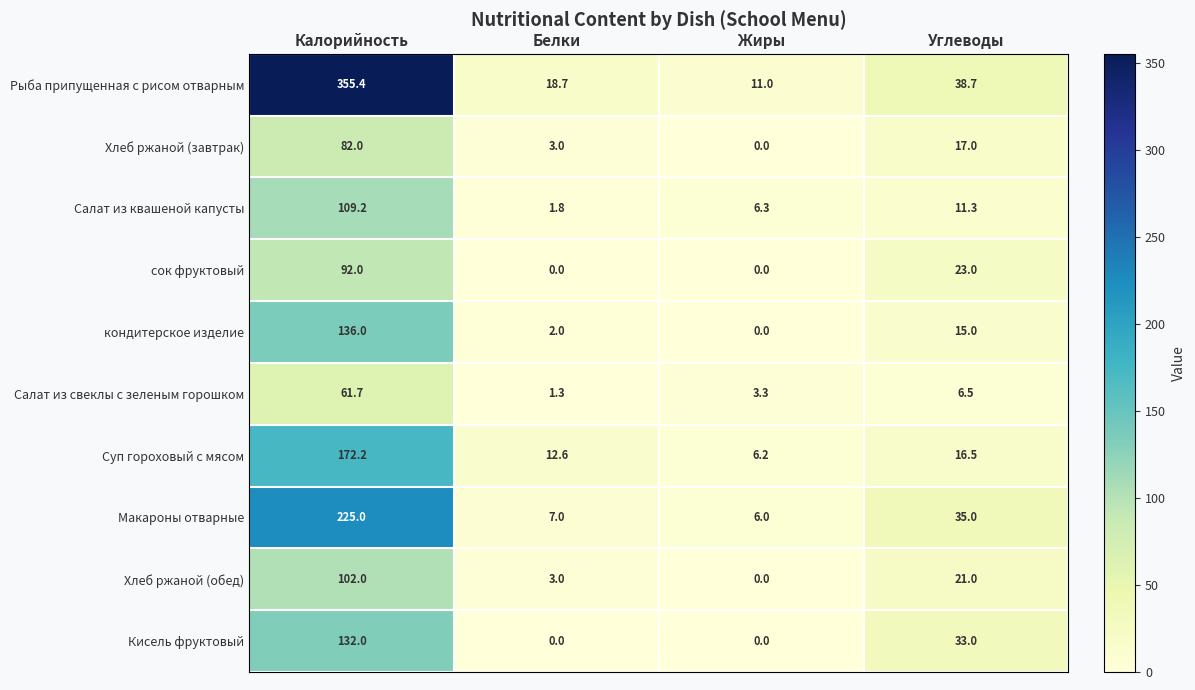

The Макароны отварные series shows 7.0 at Белки. True or false?

True